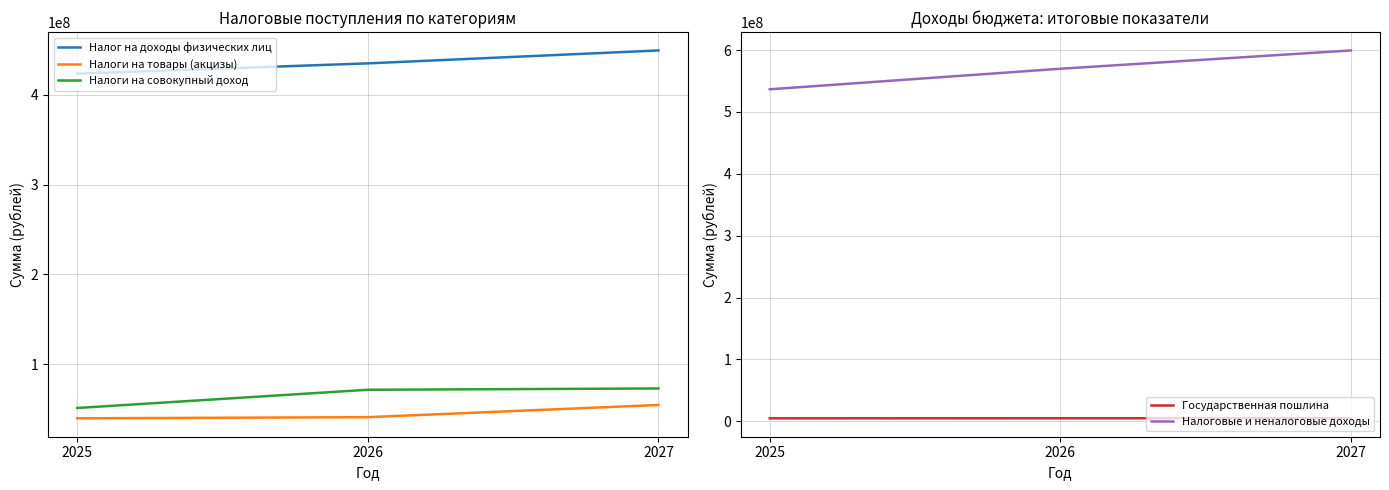

What is the approximate value of Налог на доходы физических лиц at 2025?

423736000